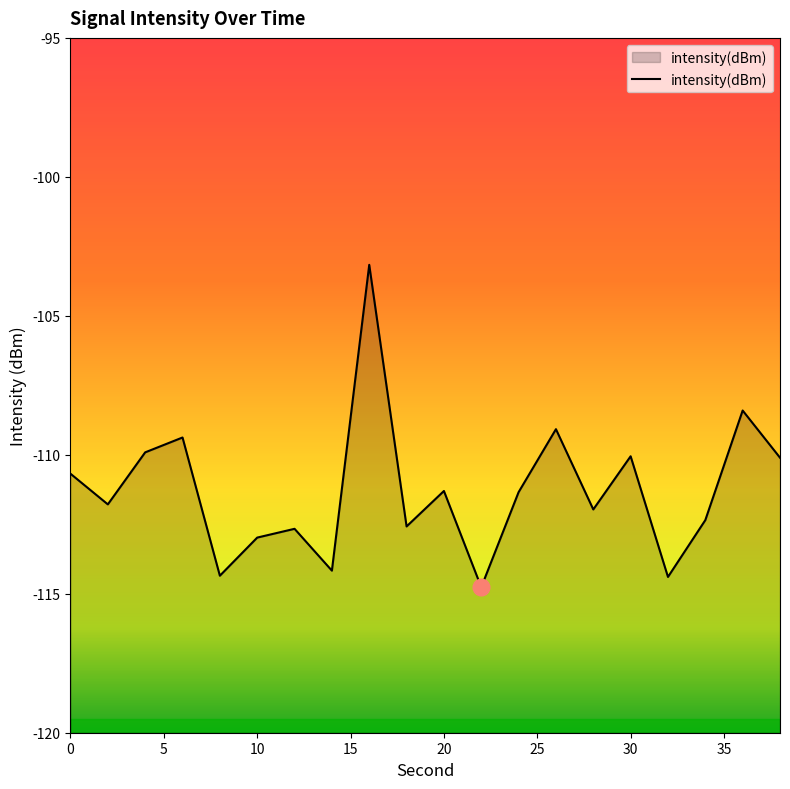

Which has a higher value, 10 or 20?

20